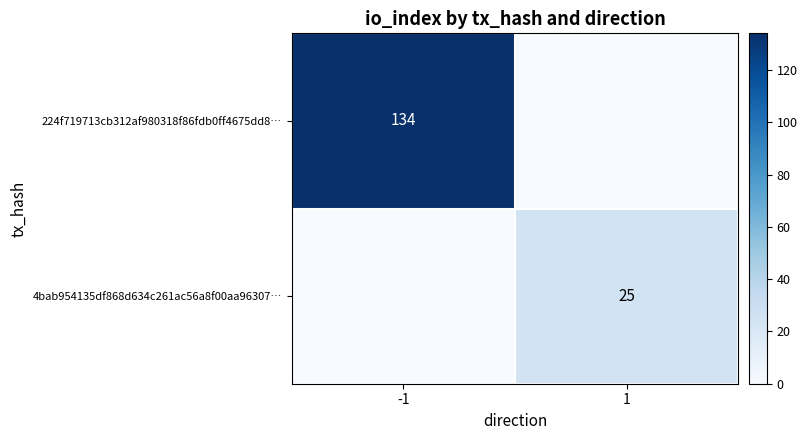

Is it true that 4bab954135df868d634c261ac56a8f00aa96307… equals 40 at 1?

False